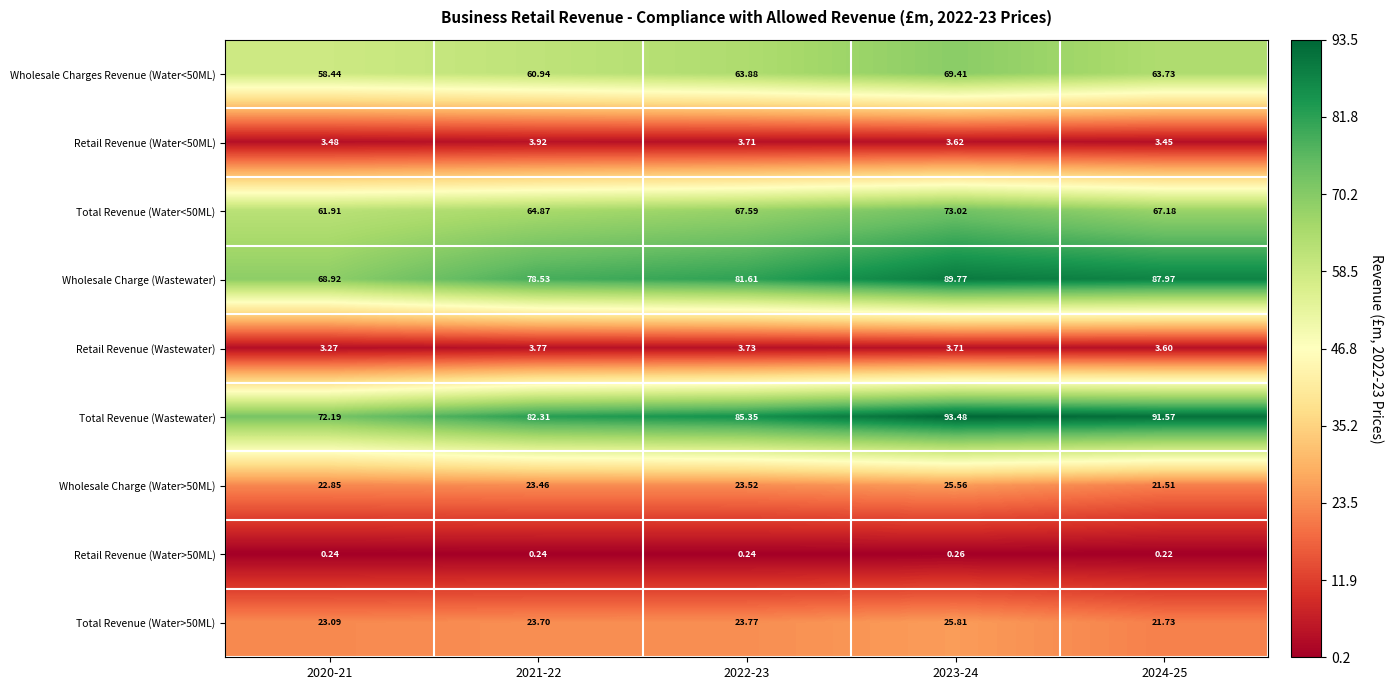

How many distinct data groups are displayed?

9